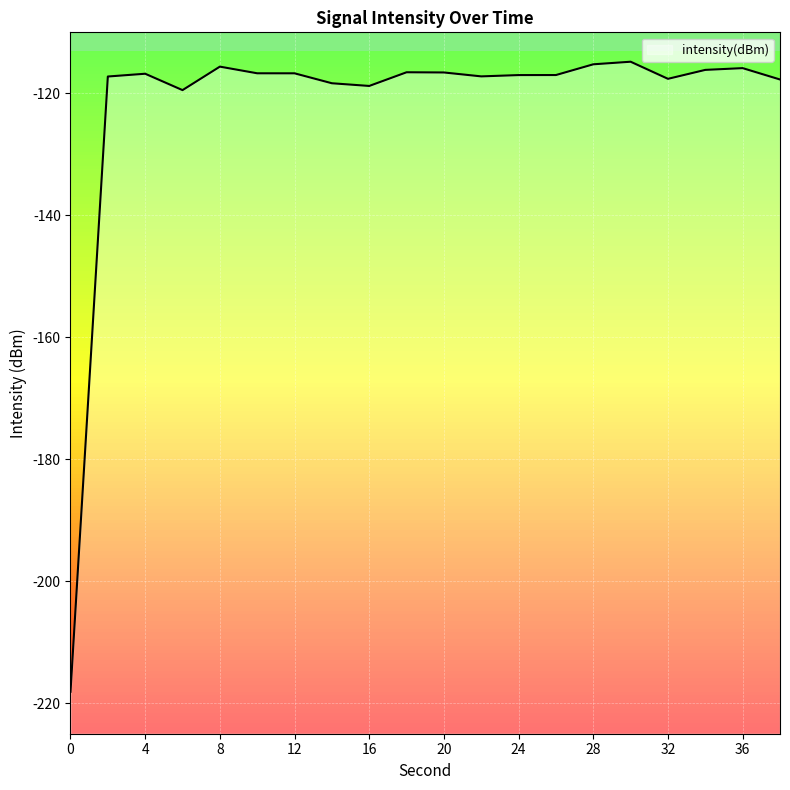

Which has a higher value, 14 or 6?

14